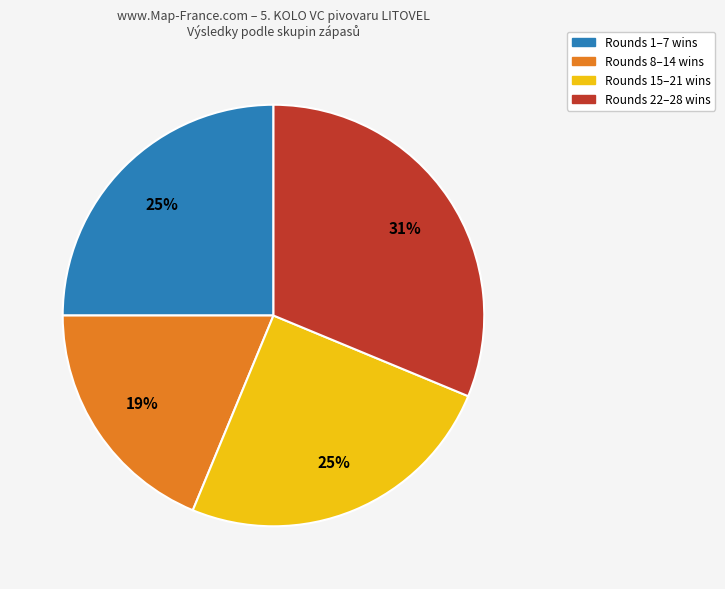

Does any single category account for the majority?

No